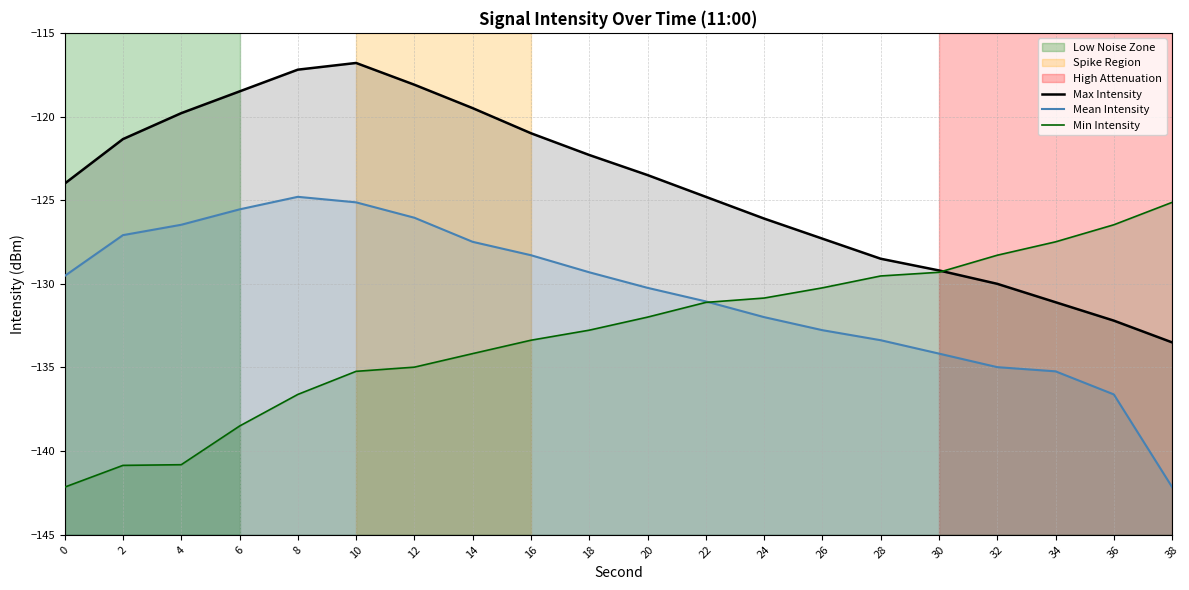

At which category does Mean Intensity reach its first local peak?

8